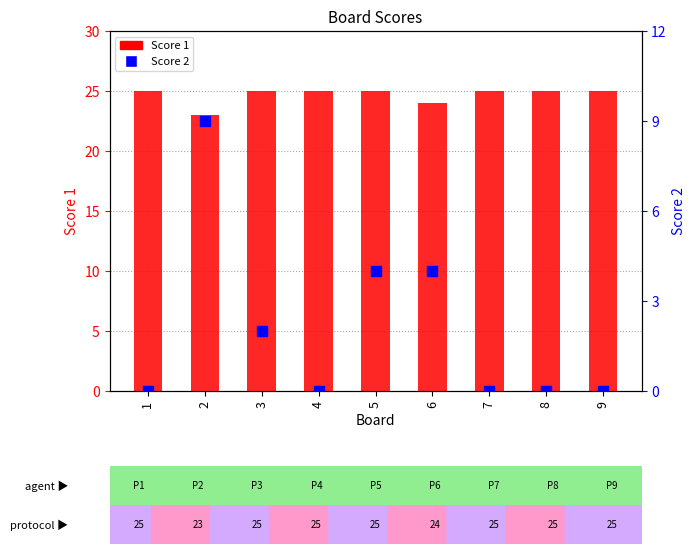

What are all the series names shown in the legend?

Score 1, Score 2